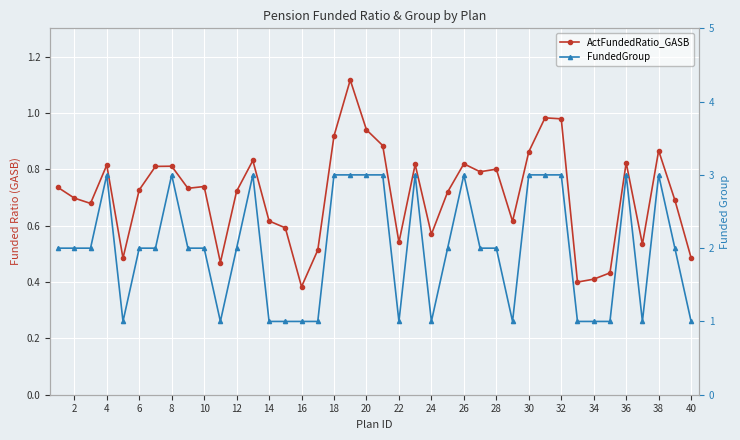

Reading left to right, what are all the values shown in this chart?

ActFundedRatio_GASB: 0.7	0.7	0.7	0.8	0.5	0.7	0.8	0.8	0.7	0.7	0.5	0.7	0.8	0.6	0.6	0.4	0.5	0.9	1.1	0.9	0.9	0.5	0.8	0.6	0.7	0.8	0.8	0.8	0.6	0.9	1.0	1.0	0.4	0.4	0.4	0.8	0.5	0.9	0.7	0.5
FundedGroup: 2.0	2.0	2.0	3.0	1.0	2.0	2.0	3.0	2.0	2.0	1.0	2.0	3.0	1.0	1.0	1.0	1.0	3.0	3.0	3.0	3.0	1.0	3.0	1.0	2.0	3.0	2.0	2.0	1.0	3.0	3.0	3.0	1.0	1.0	1.0	3.0	1.0	3.0	2.0	1.0